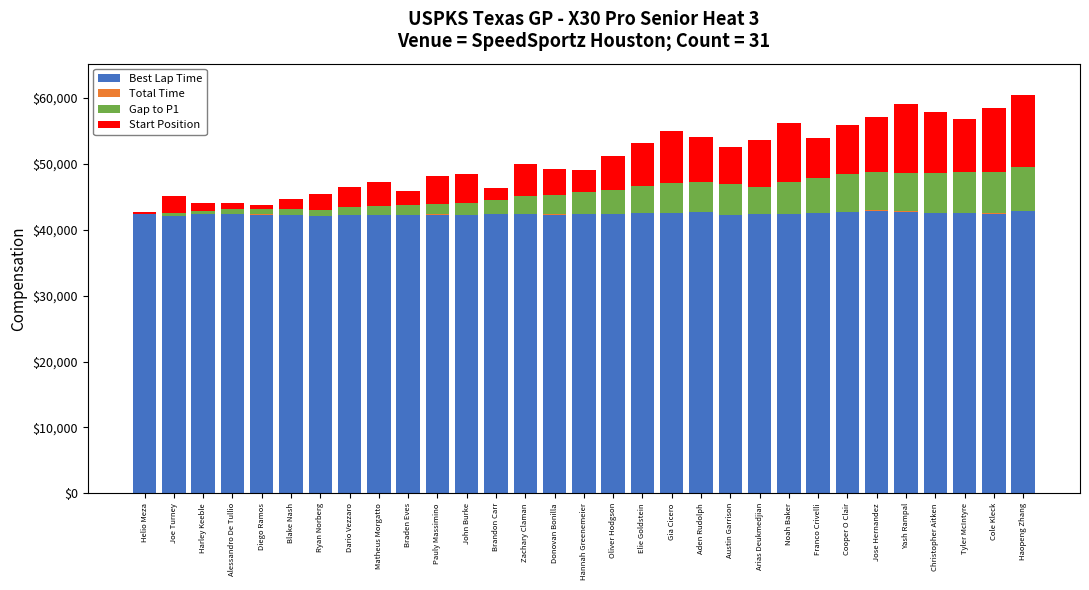

What is the highest value of the Best Lap Time series?

42904.8